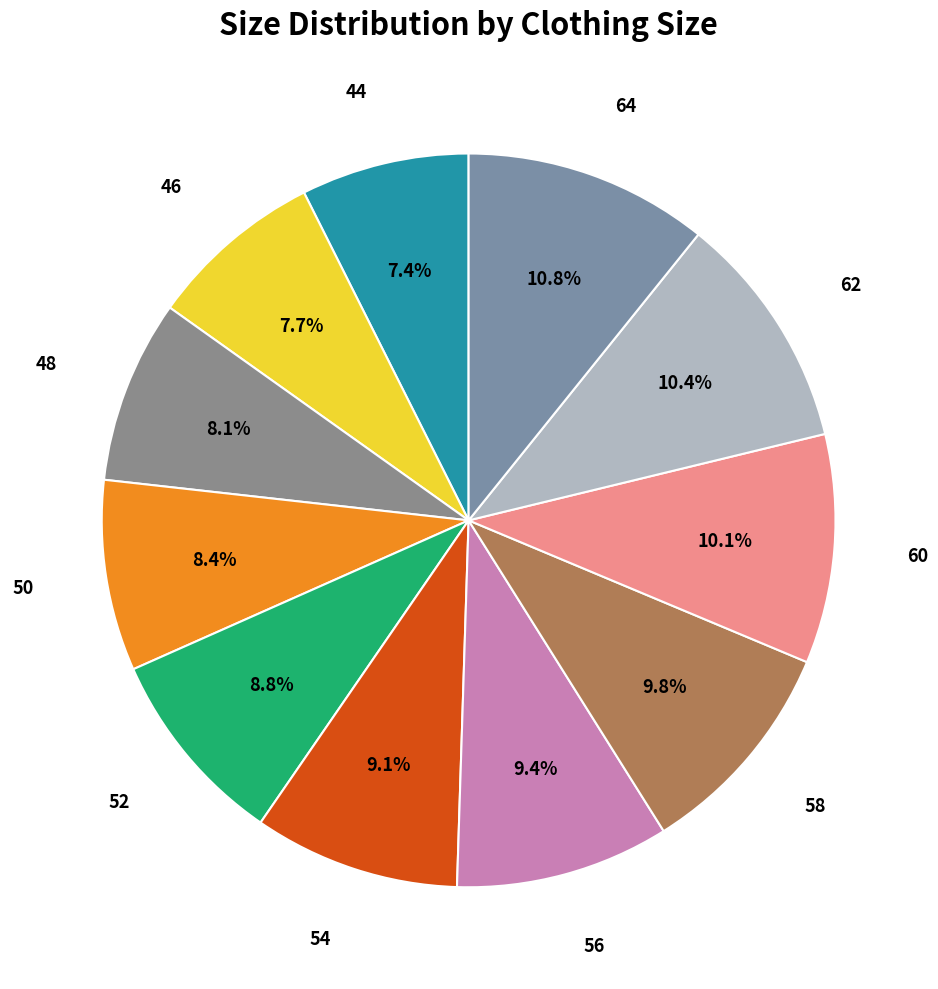

How many slices are in this pie chart?

11